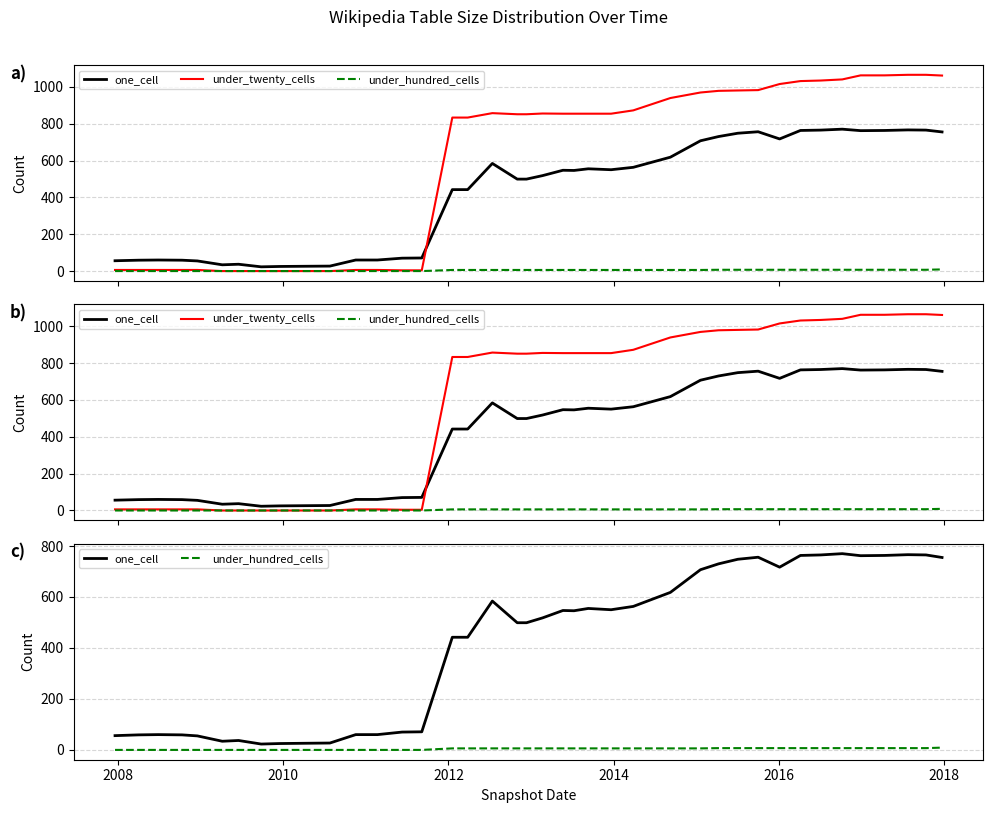

True or false: under_hundred_cells and one_cell cross at least once.

False